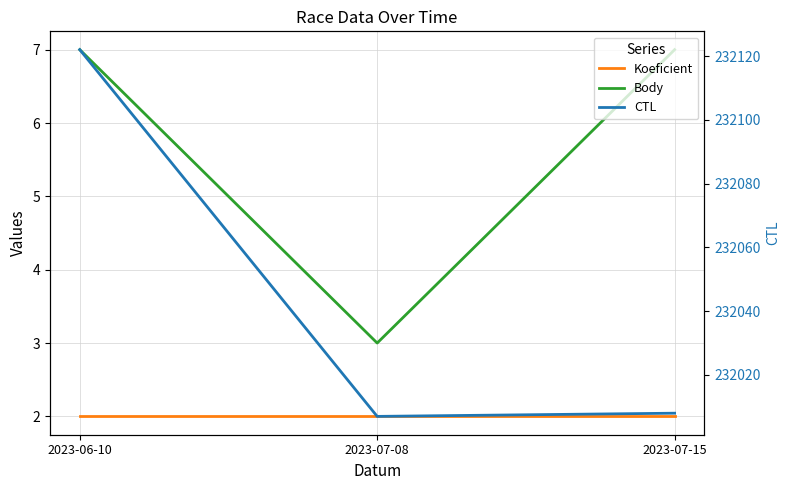

Is it true that CTL equals 136050 at 2023-07-08?

False